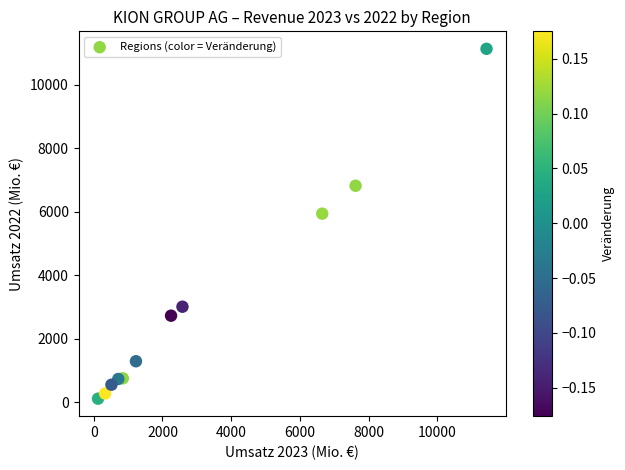

What Y value in the scatter plot is closest to 5627?

5945.4